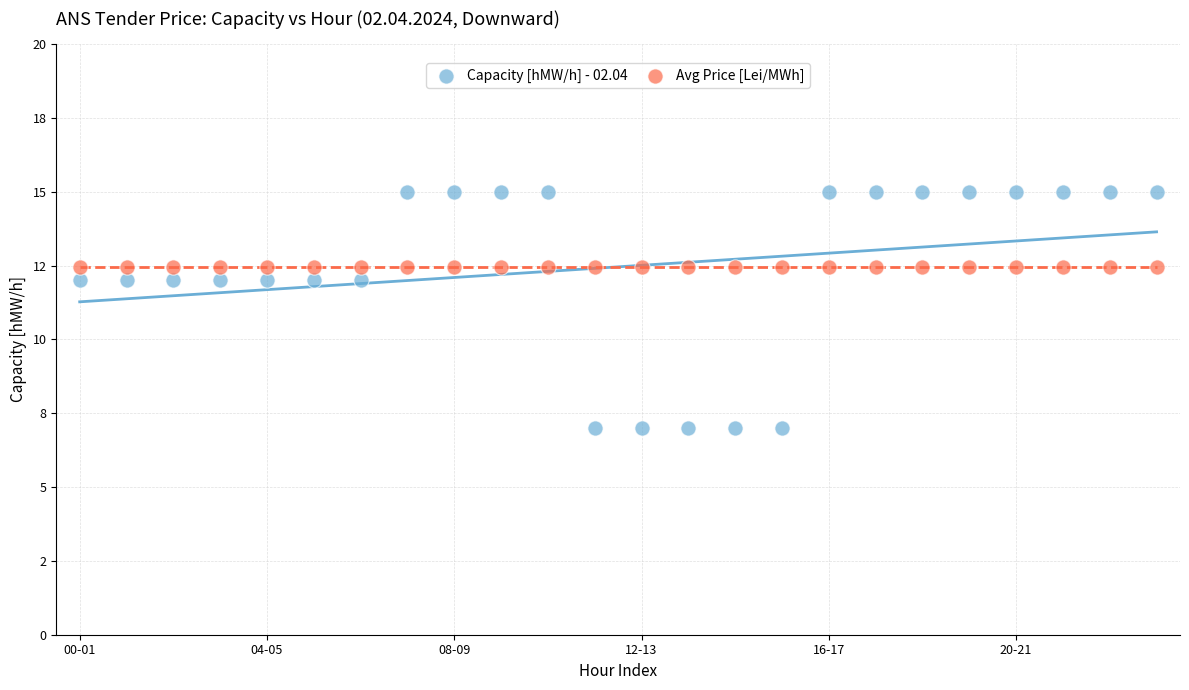

What are all the series names shown in the legend?

Capacity [hMW/h] - 02.04, Avg Price [Lei/MWh]